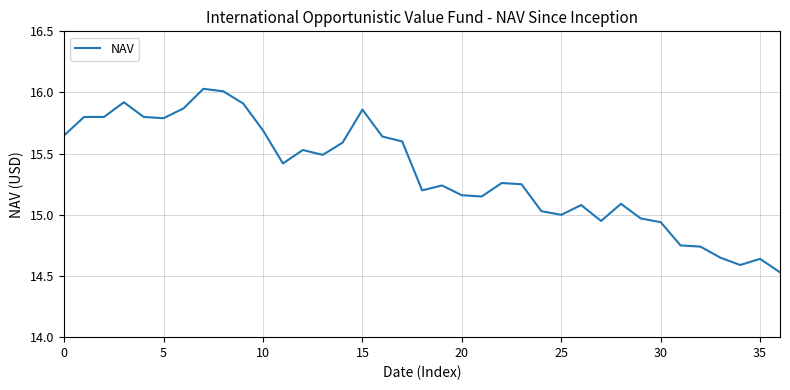

How many lines are shown in the chart?

1